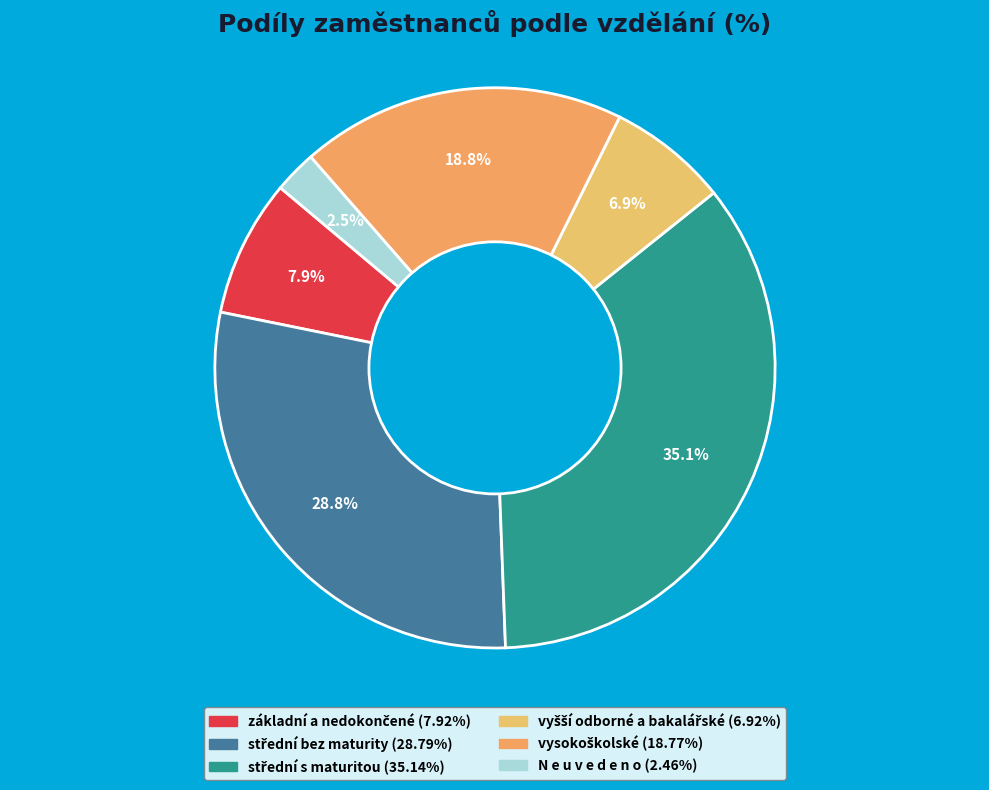

Does vysokoškolské account for over 50% of the chart?

No